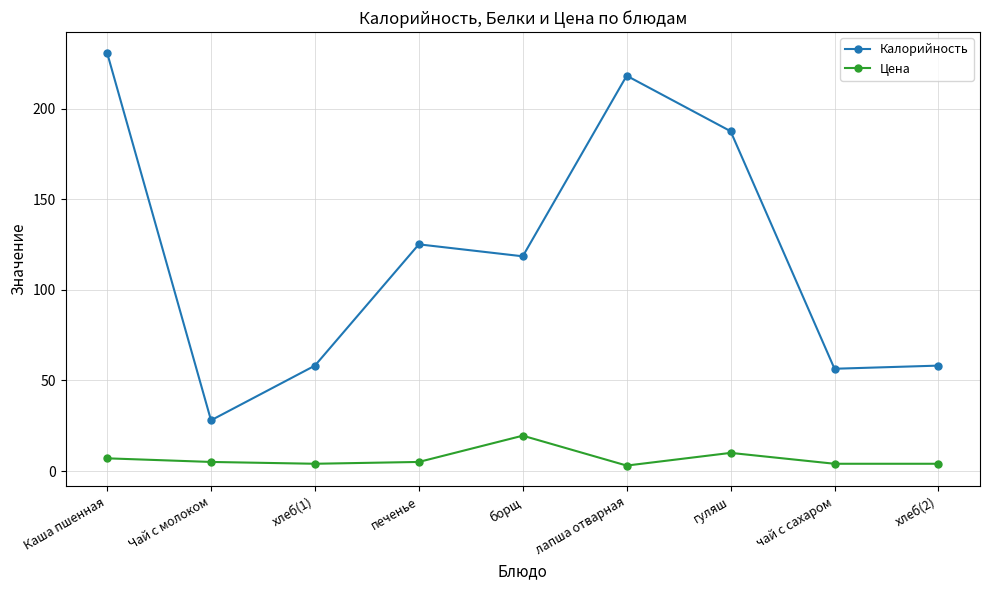

What is the sum of the Калорийность values at печенье and Каша пшенная?

356.0